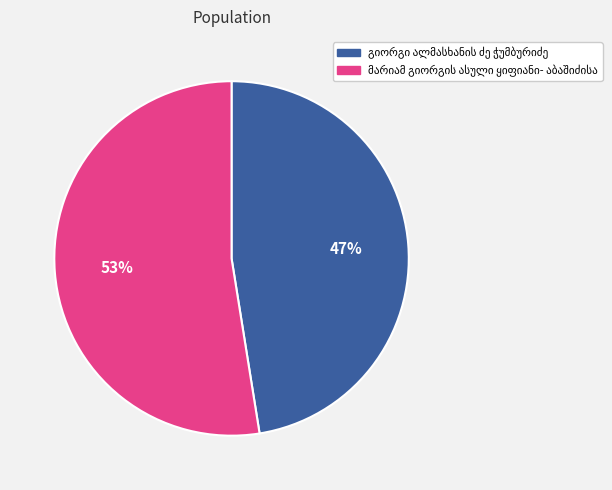

To the nearest percent, what is the average slice percentage?

50%